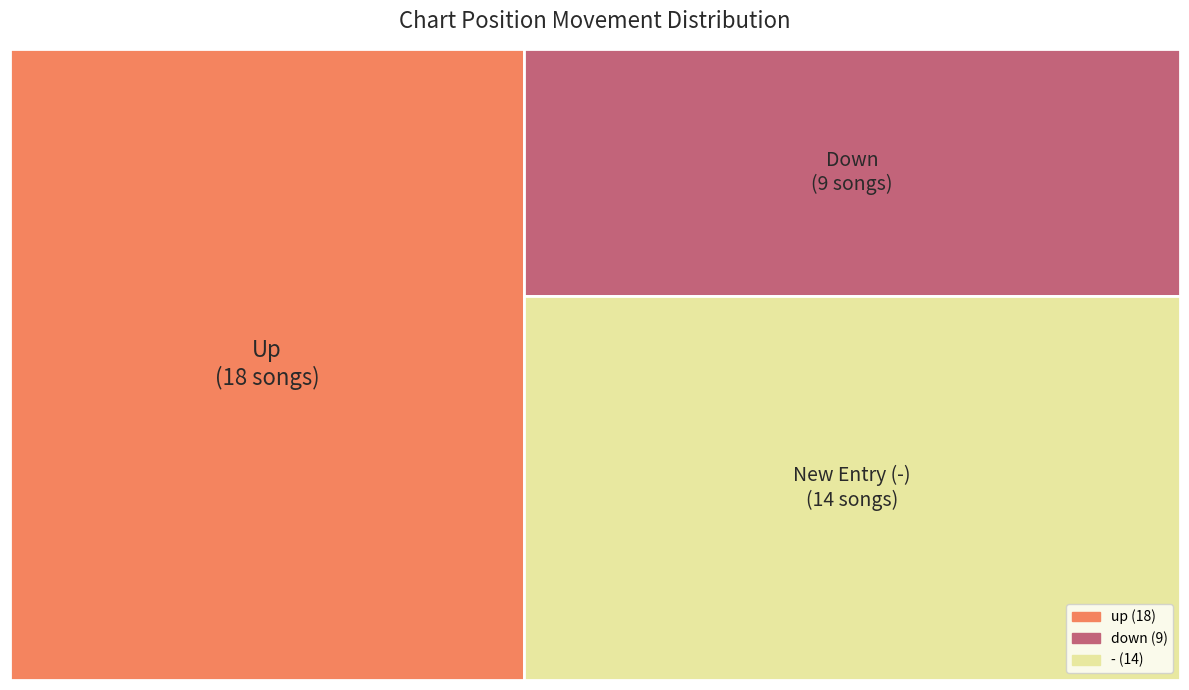

What percentage do down and - together represent?

56.1%